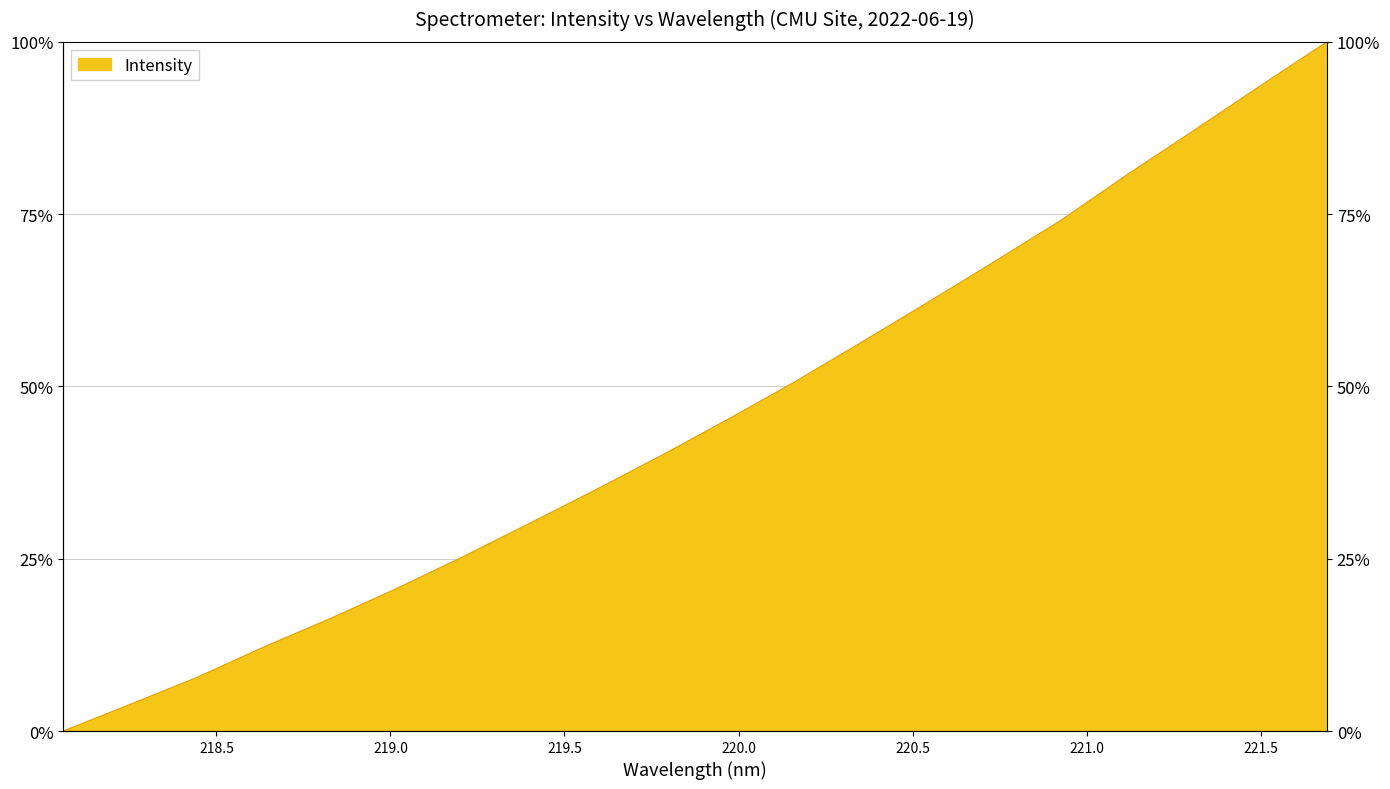

Reading left to right, list all the values displayed in this chart.

218.0596=0.0	218.2508=3.8	218.442=7.7	218.6332=12.1	218.8244=16.3	219.0156=20.6	219.2067=25.3	219.3979=30.1	219.589=35.0	219.7801=40.0	219.9712=45.3	220.1623=50.7	220.3533=56.4	220.5444=62.2	220.7354=68.1	220.9264=74.1	221.1174=80.8	221.3083=87.2	221.4993=93.6	221.6902=100.0